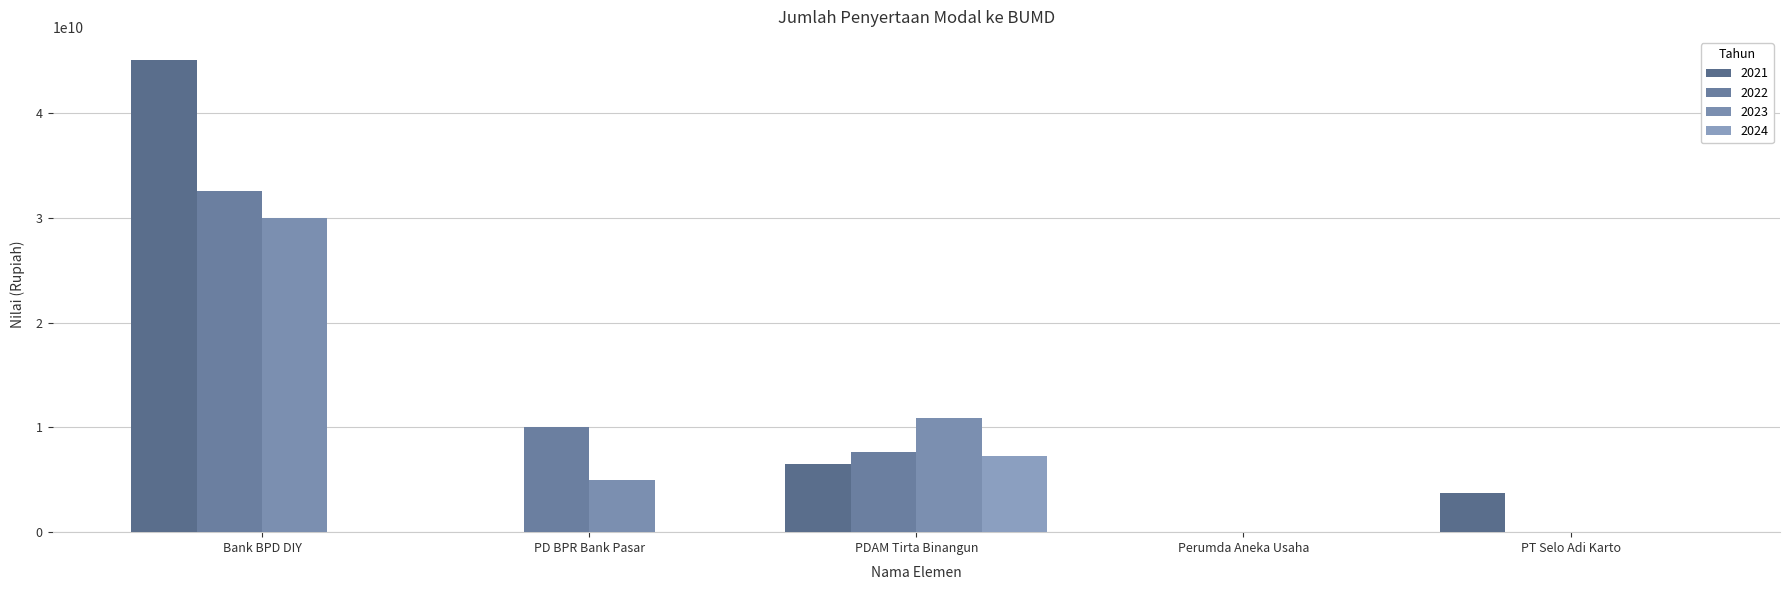

Reading left to right, transcribe all the data shown in this chart.

2021: 45000000000	0	6518534436	0	3718300000
2022: 32500000000	10000000000	7616372343	0	0
2023: 30000000000	5000000000	10873192403	0	0
2024: 0	0	7307807724	0	0